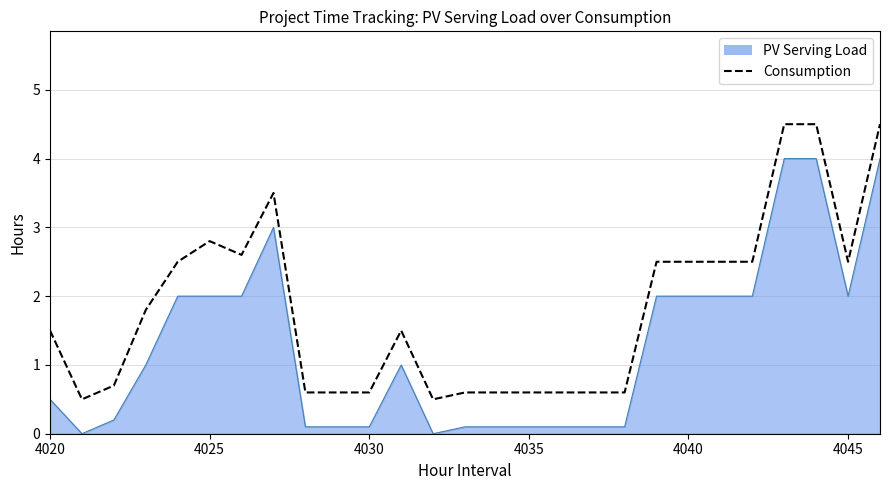

True or false: PV Serving Load and Consumption cross at least once.

False